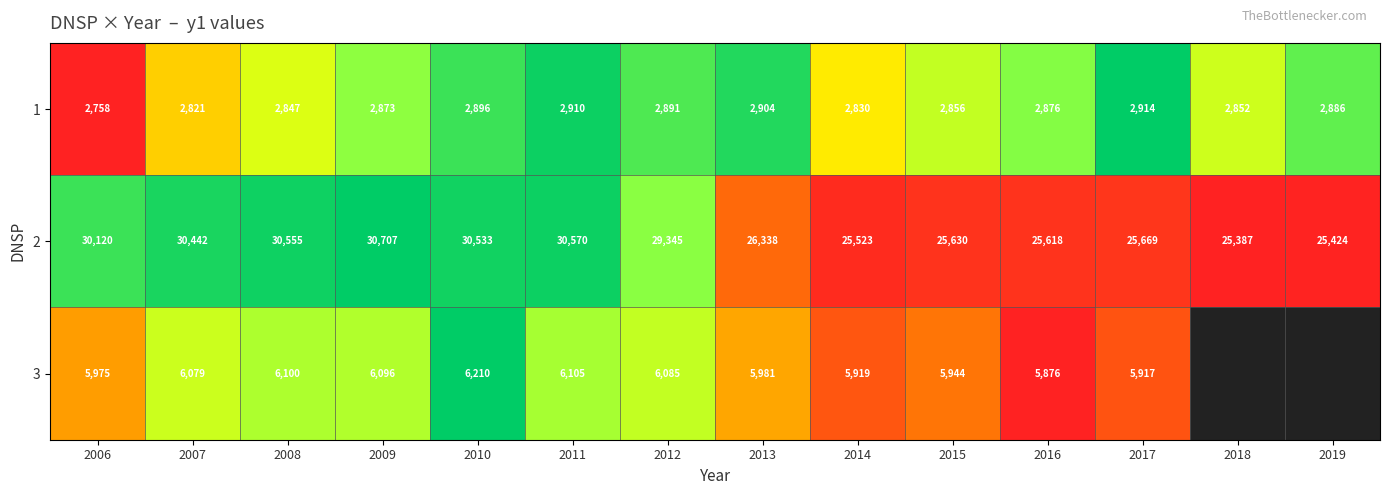

The 3 series shows 0.1 at 2006. True or false?

False